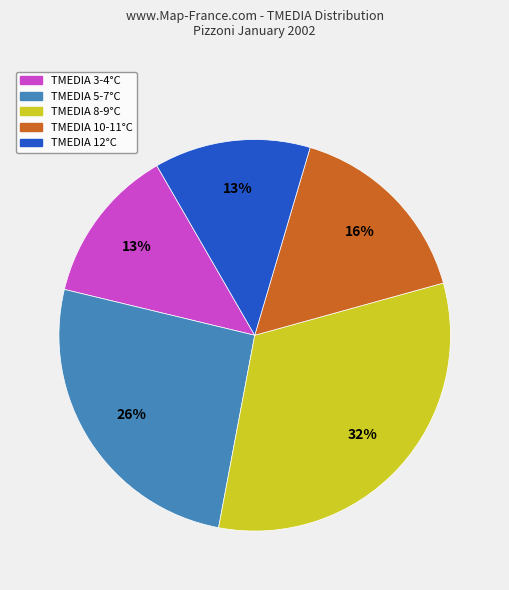

Does any single category account for the majority?

No